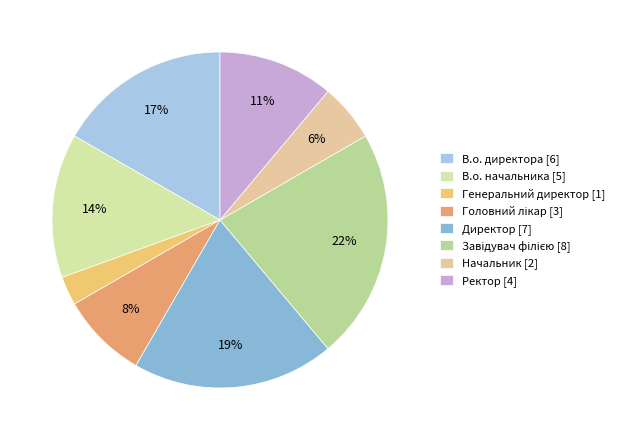

Between Директор and В.о. директора, which is larger?

Директор